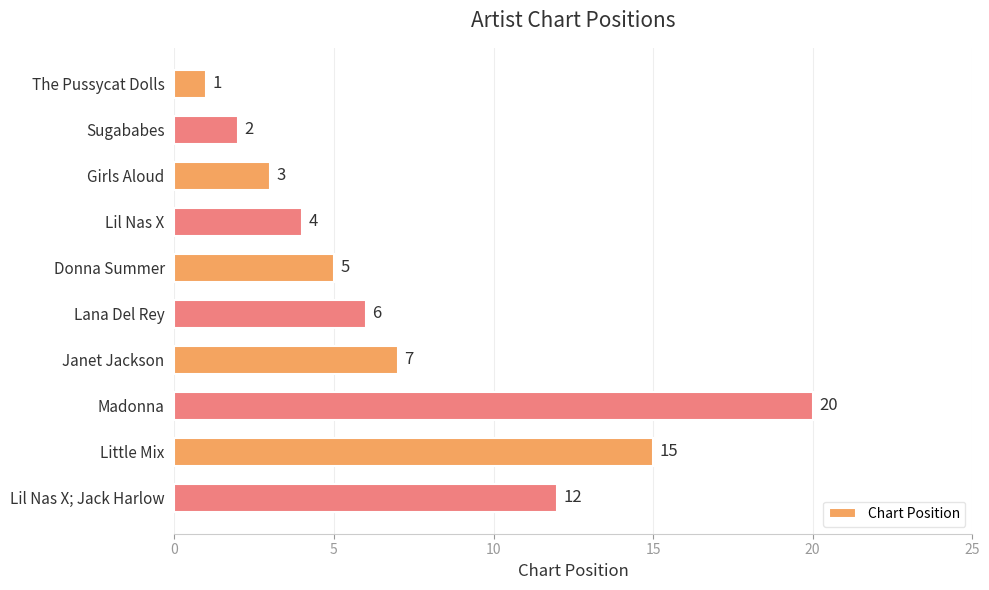

At which category does the chart reach its peak across all series?

Madonna